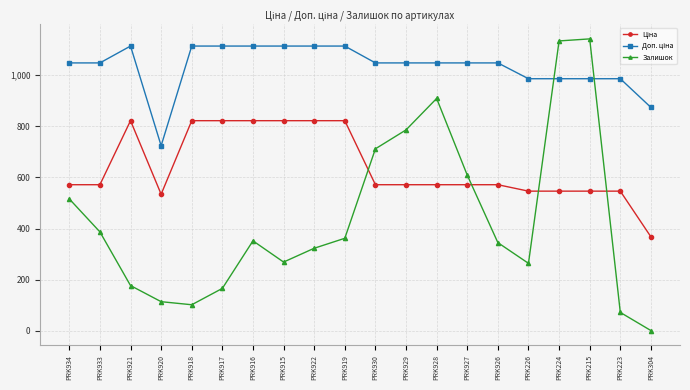

How many data points in Залишок are less than 352?

10